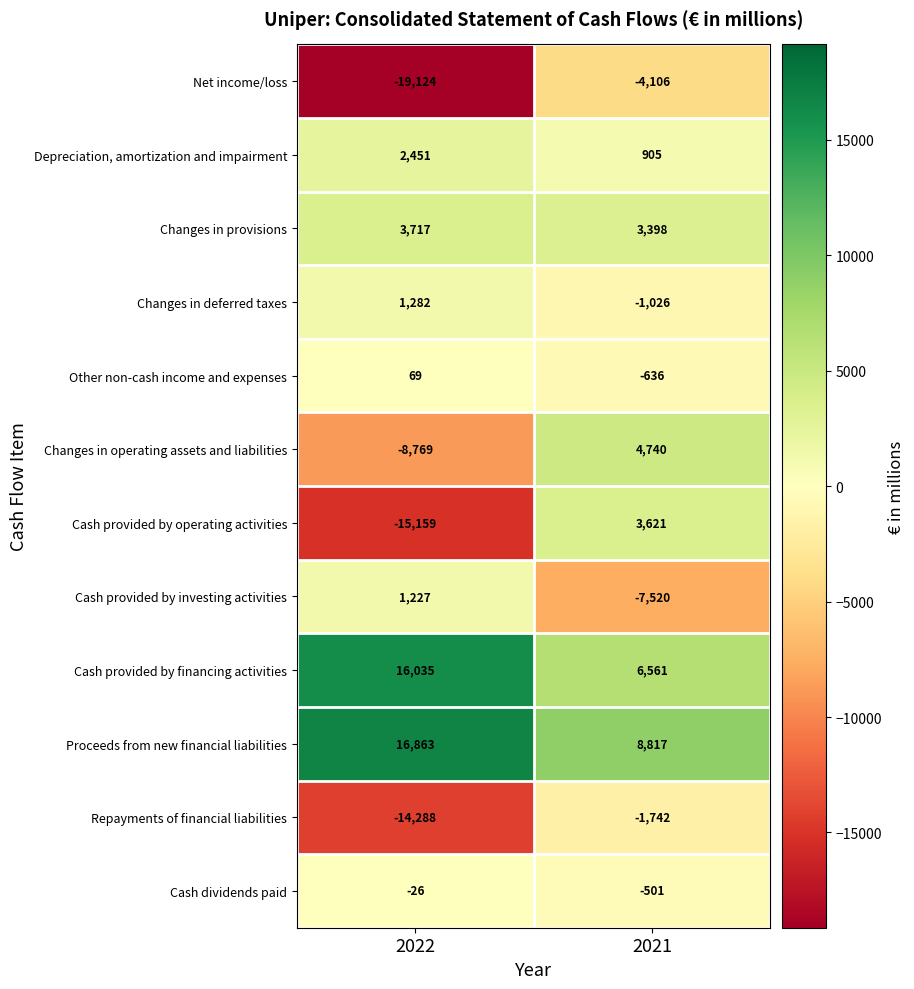

What is the lowest value of the Proceeds from new financial liabilities series?

8817